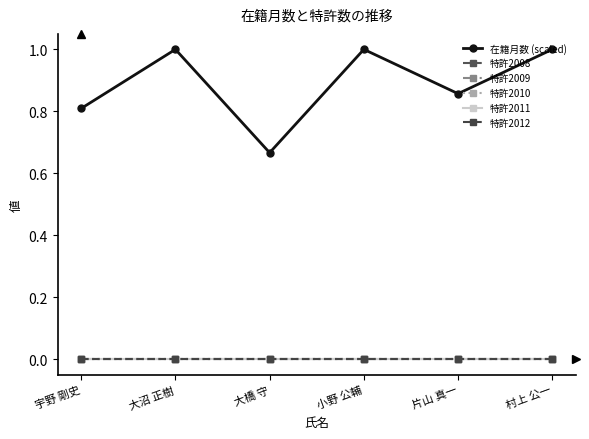

Is this an area chart (filled region under the line)?

No